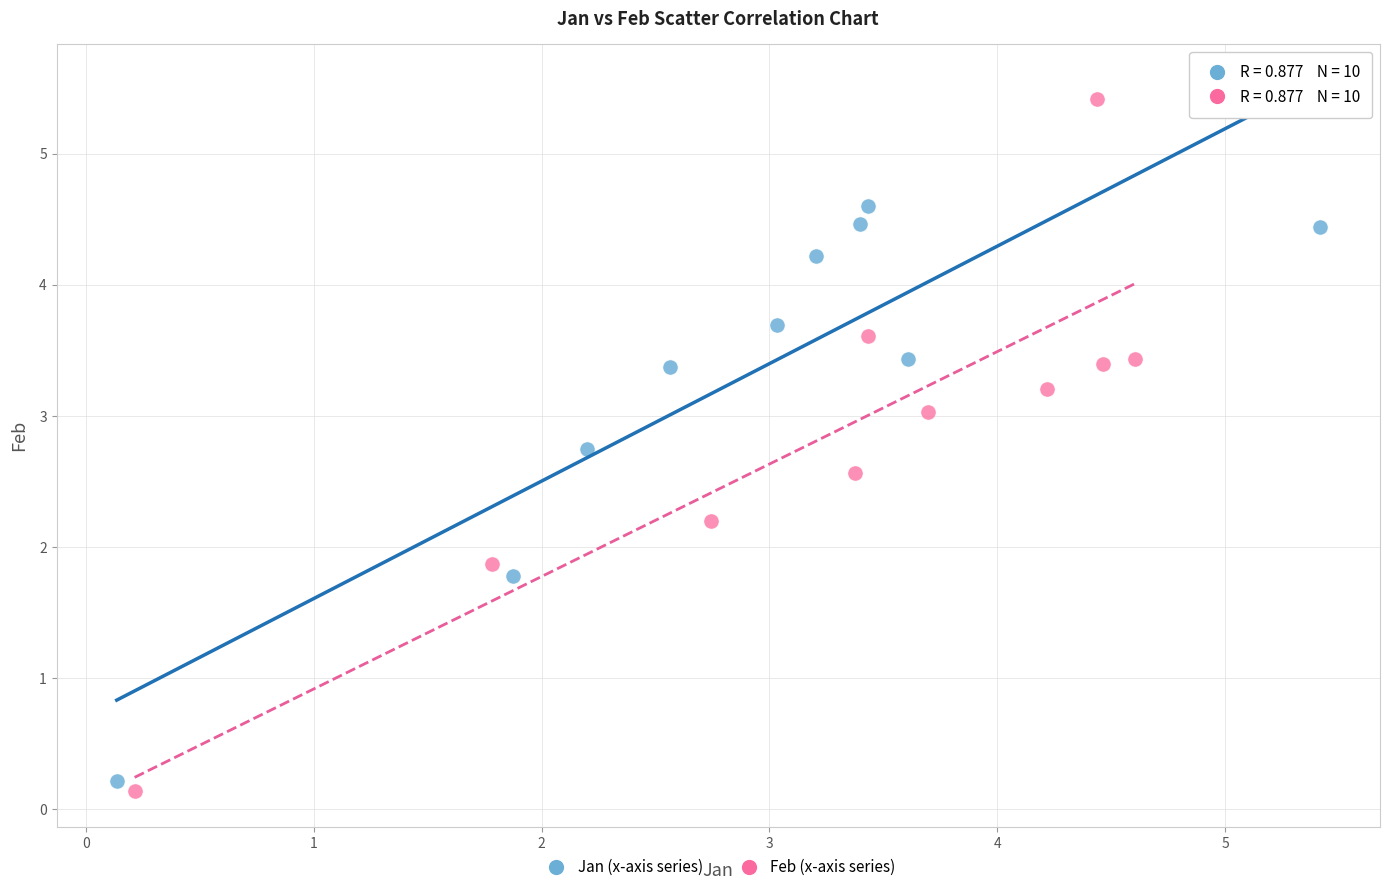

Which series contains the highest Y value?

Feb (x-axis series)